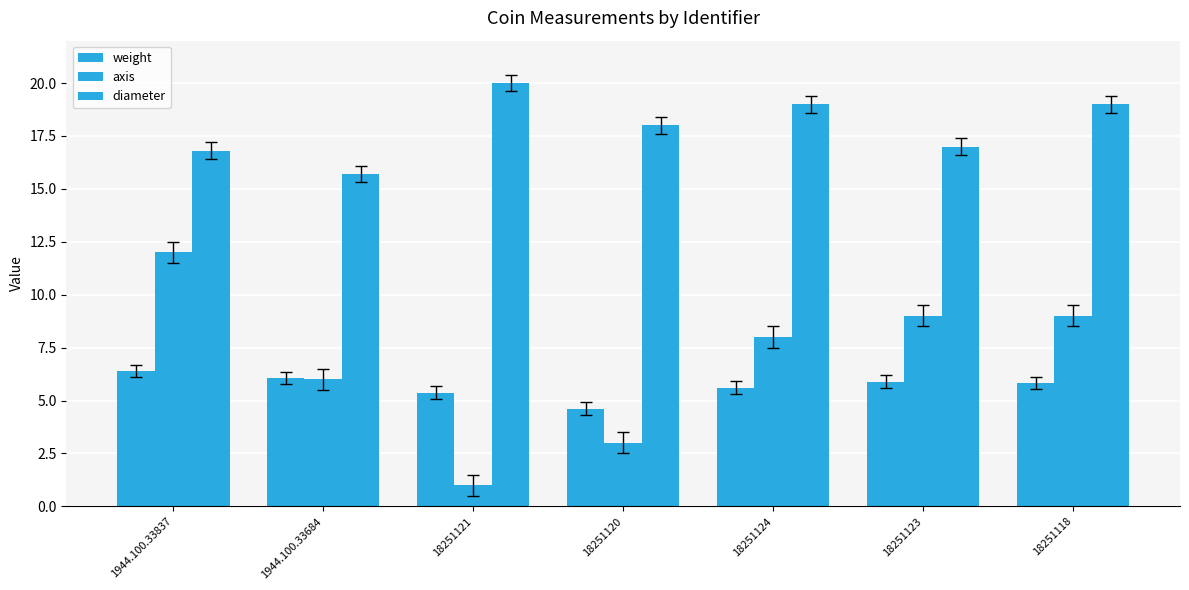

What is the value of the weight bar at the 7th from the left?

5.8